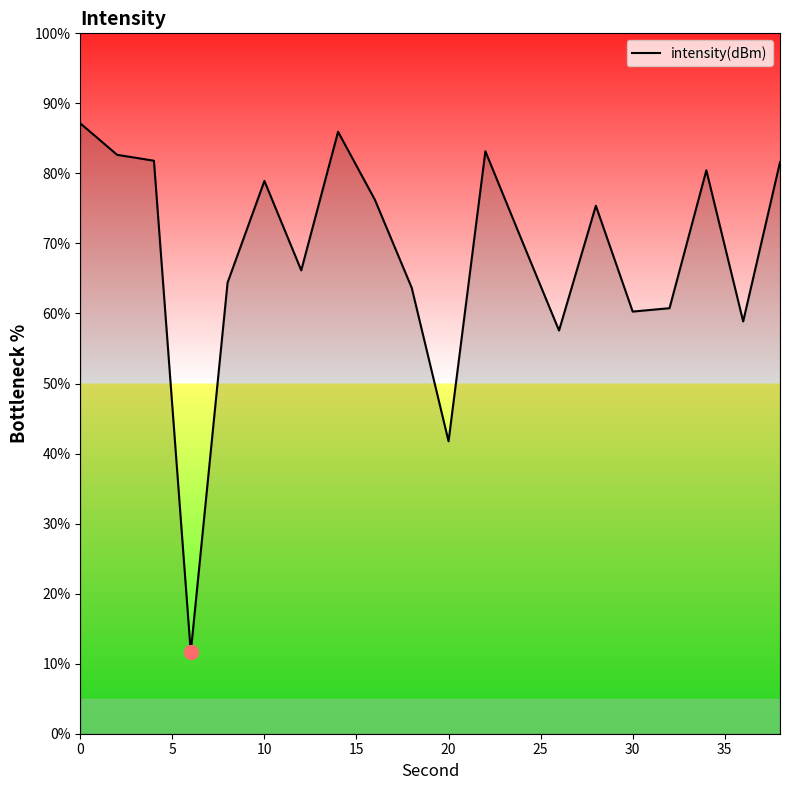

How many lines are shown in the chart?

1